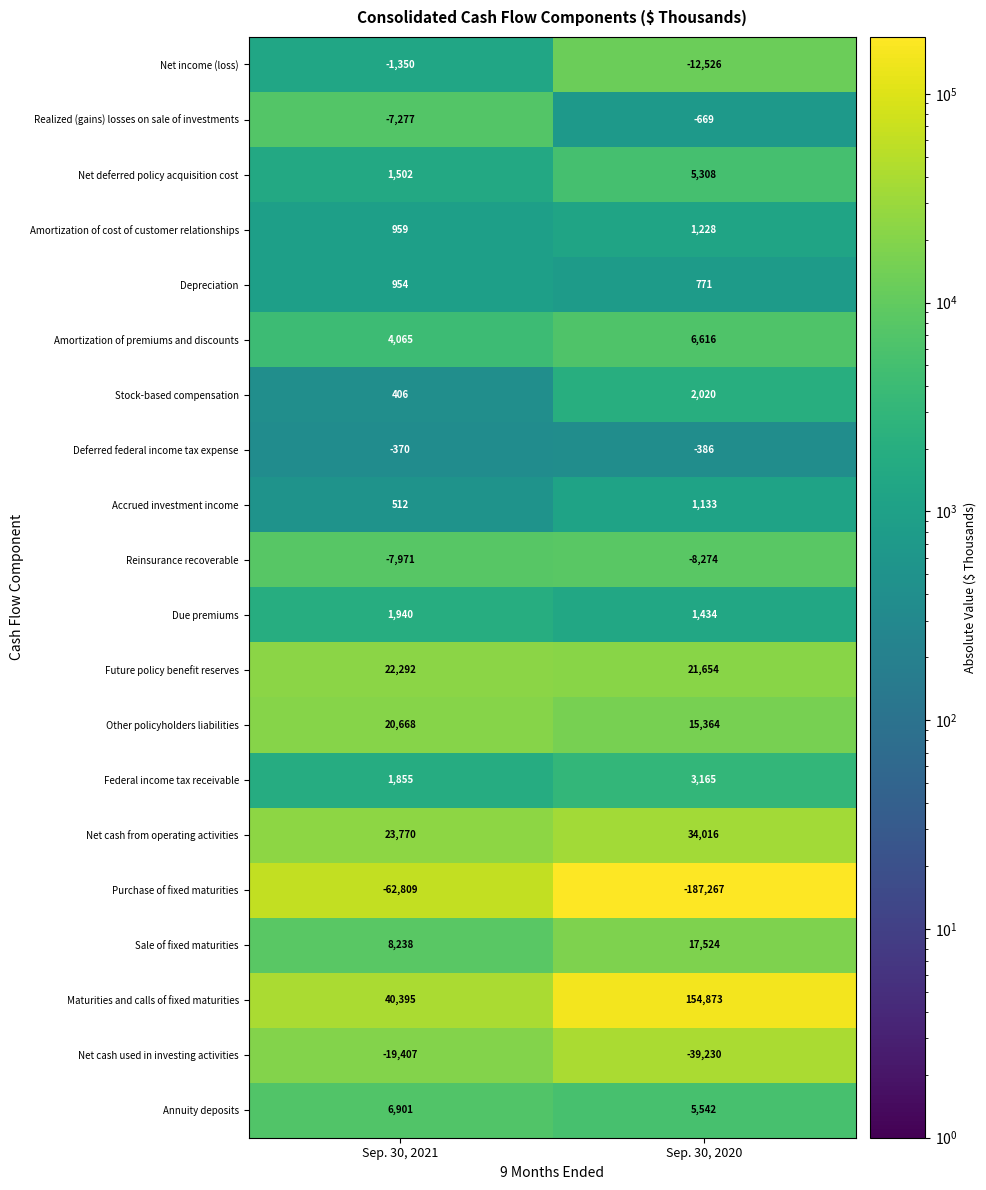

Which series has the largest range (max minus min)?

Purchase of fixed maturities